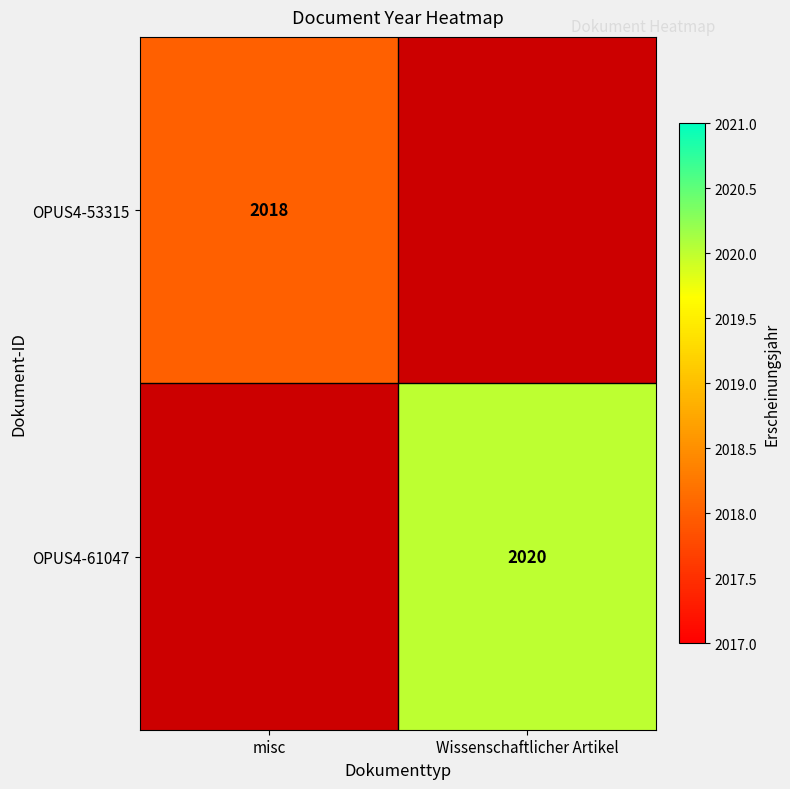

At which category is the sum across all series the highest?

Wissenschaftlicher Artikel